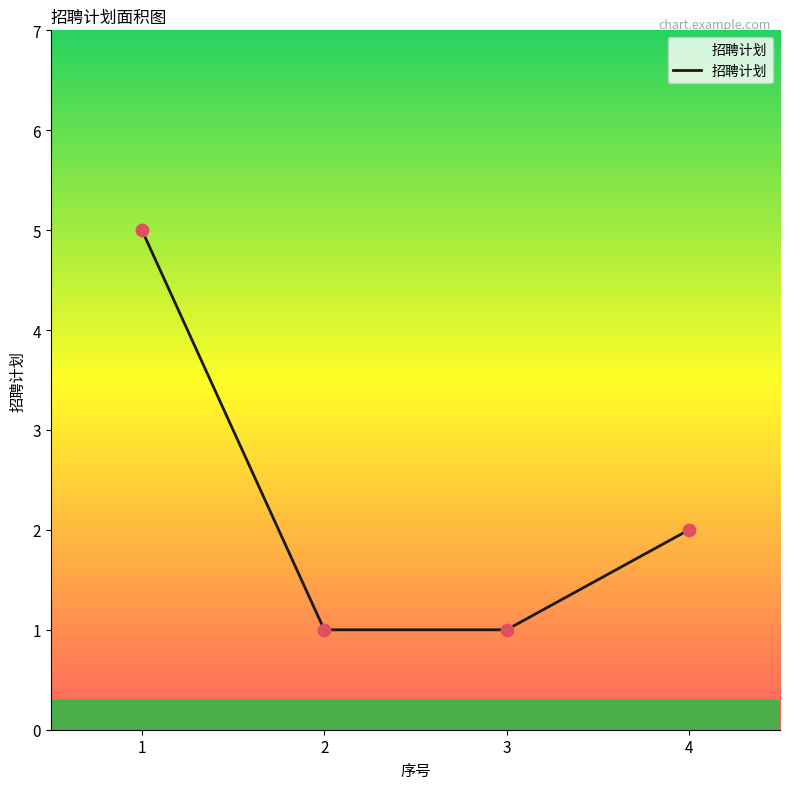

Which has a higher value, 1 or 3?

1